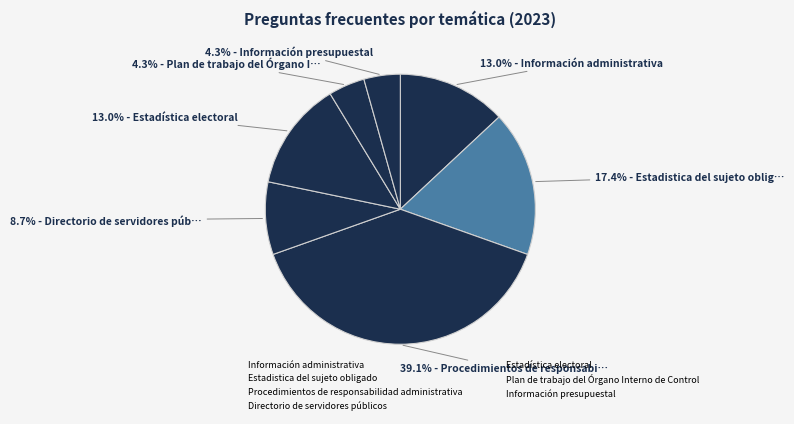

Which category has the biggest portion of the pie?

Procedimientos de responsabilidad administrativa